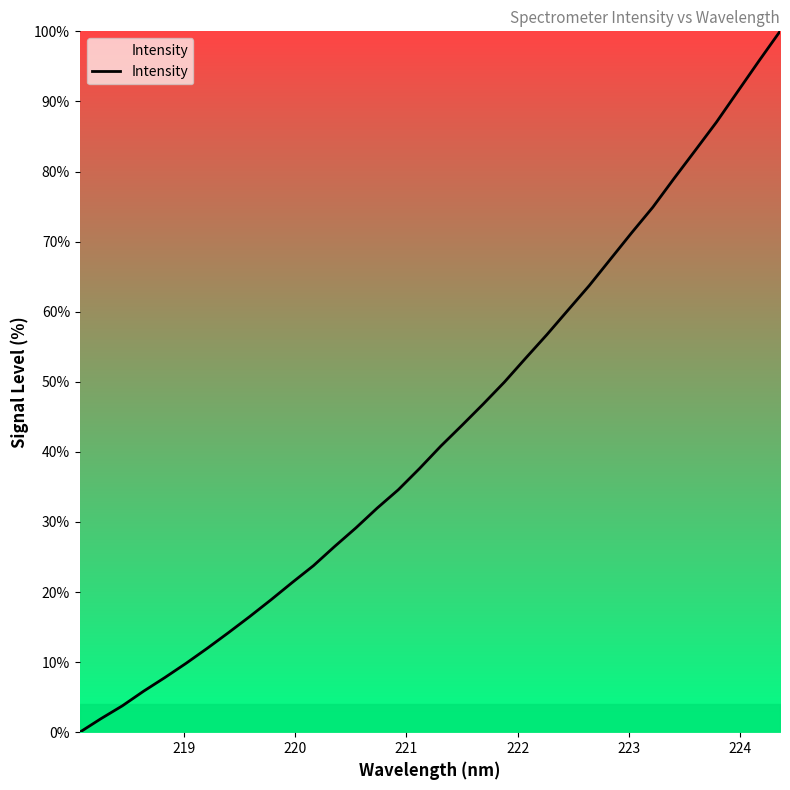

What is the difference between the maximum and minimum values?

100.0